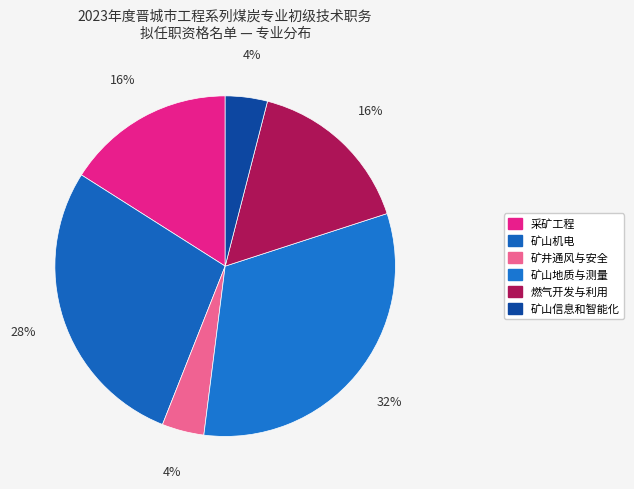

What percentage is the 矿山信息和智能化 slice, to the nearest percent?

4%